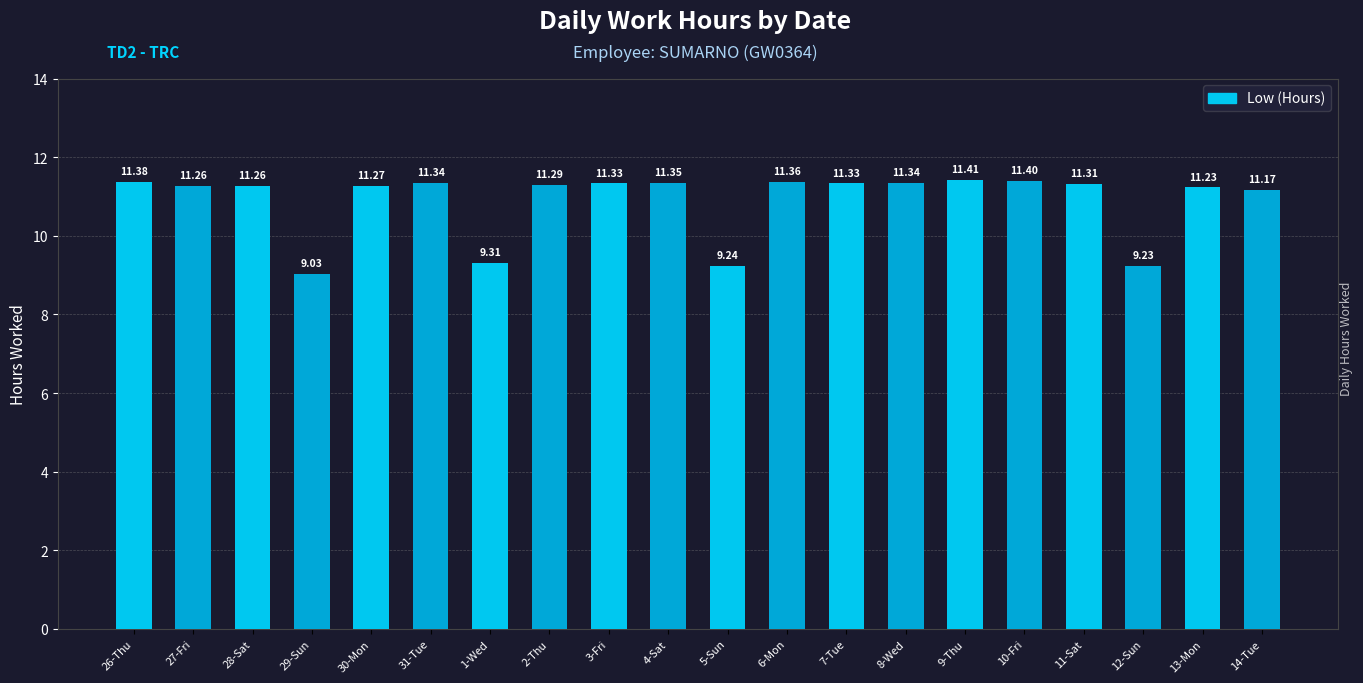

What is the difference between the values at 13-Mon and 2-Thu?

0.1